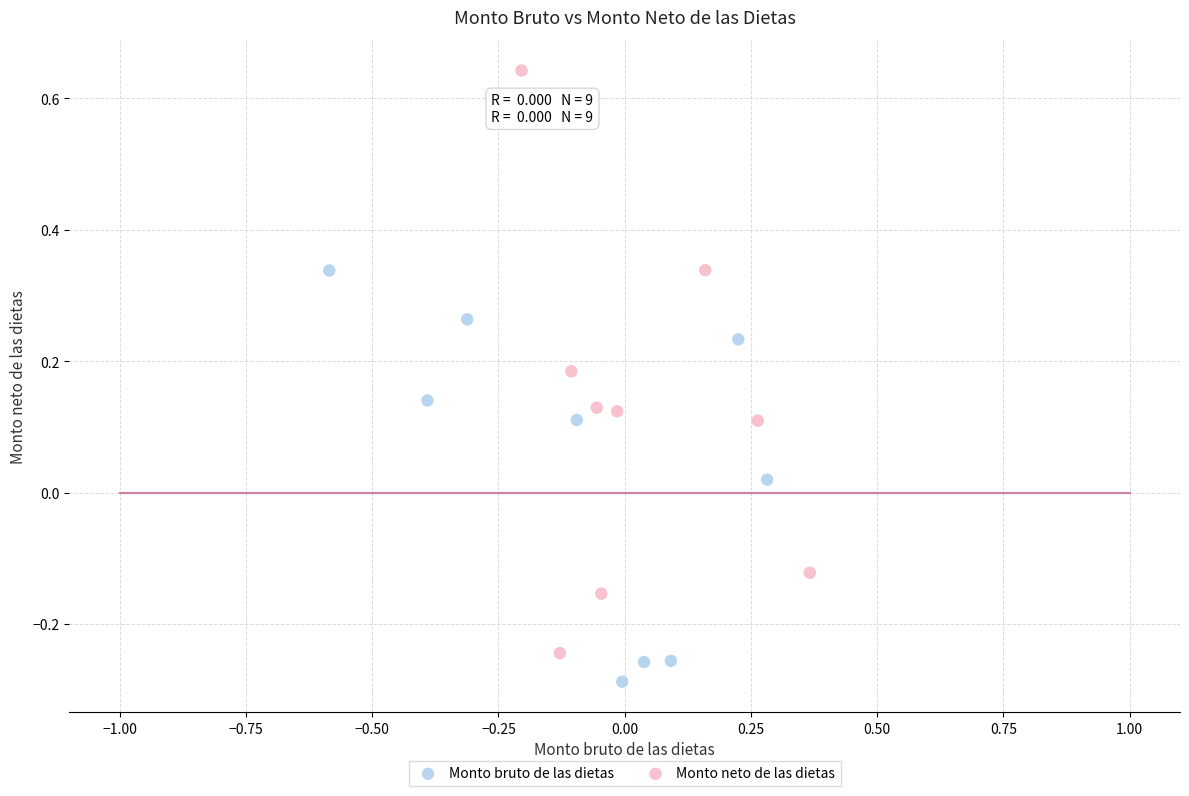

Which series has the widest spread of Y values?

Monto neto de las dietas